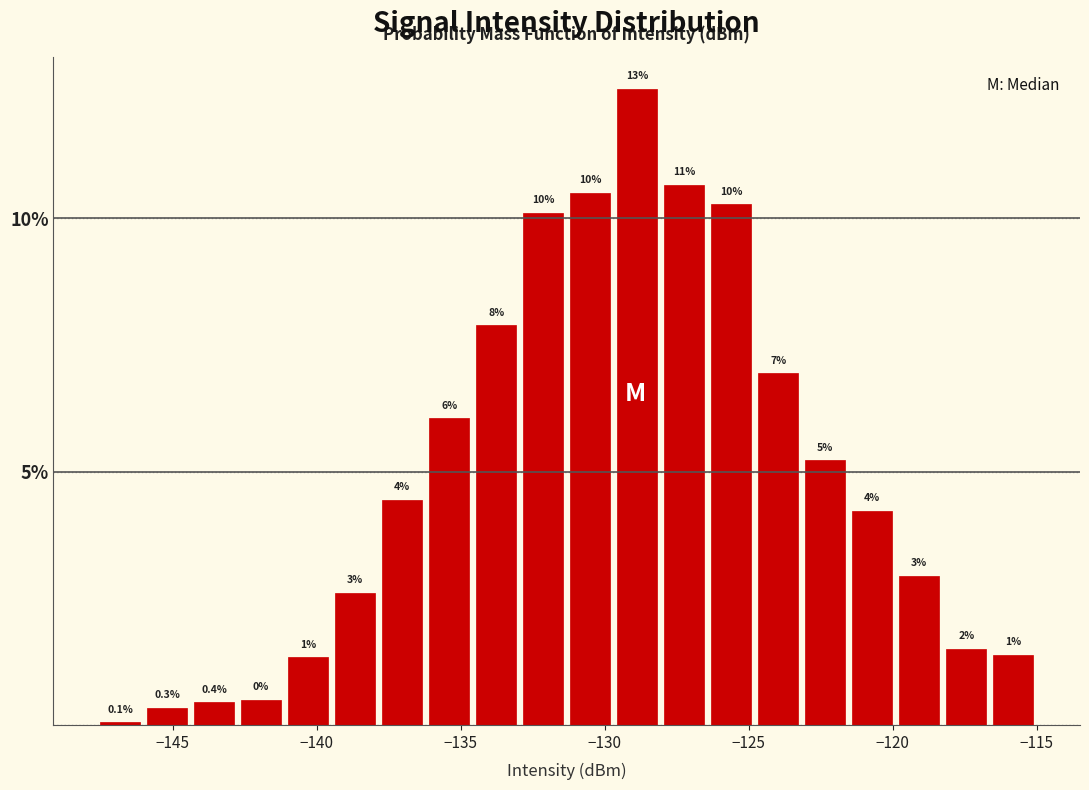

Around what value on the x-axis is the tallest bar? Give the approximate position of its centre, as read against the axis.

-129.0